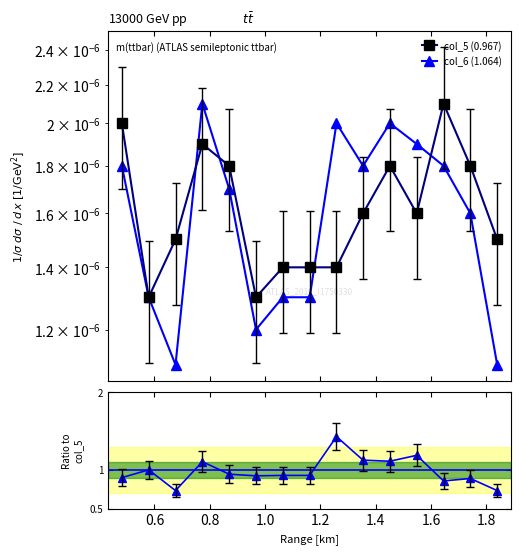

At how many categories does at least one series exceed 0?

15